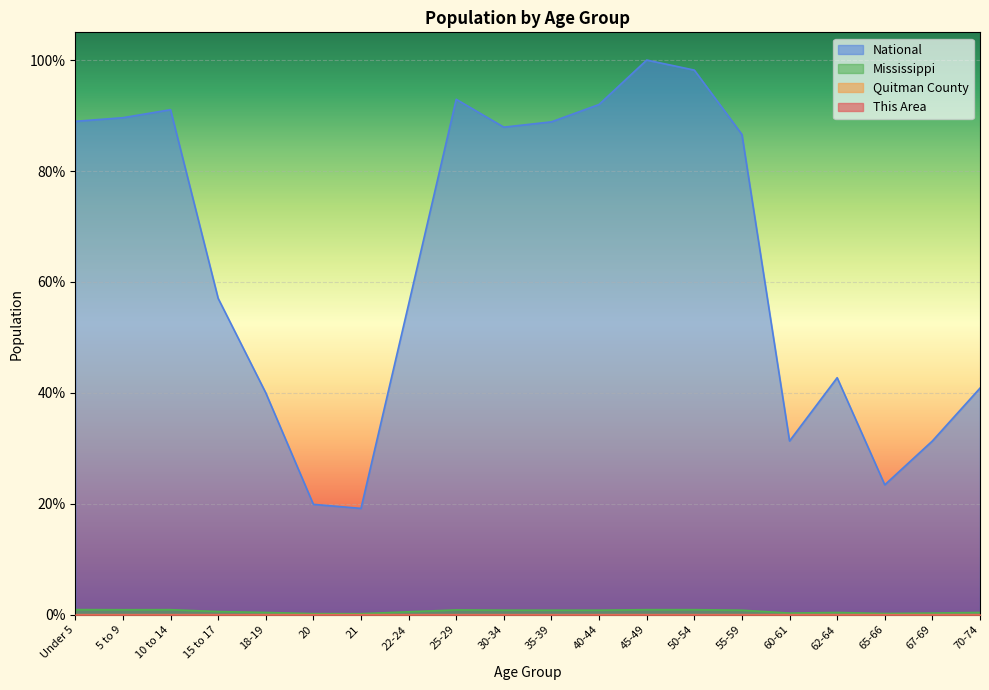

What is the label of the 18th point from the left?

65-66